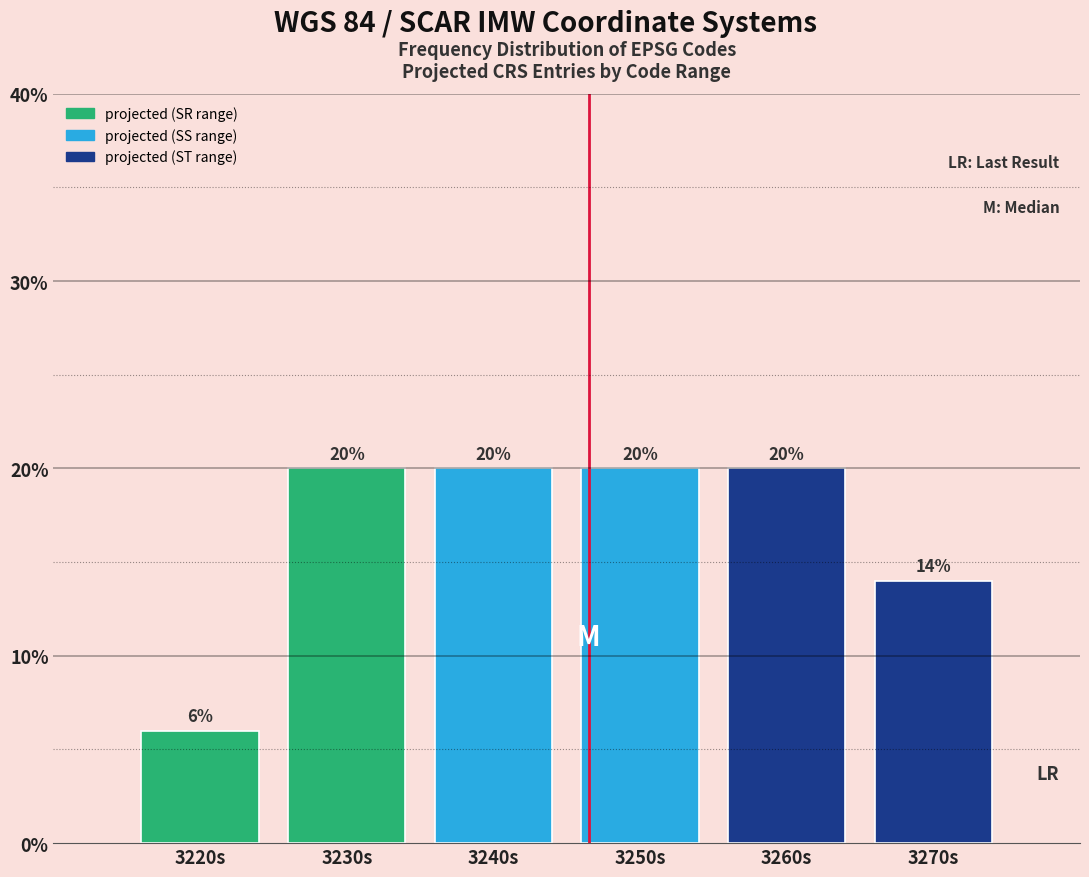

Reading left to right, what are all the values shown in this chart?

6.0	20.0	20.0	20.0	20.0	14.0